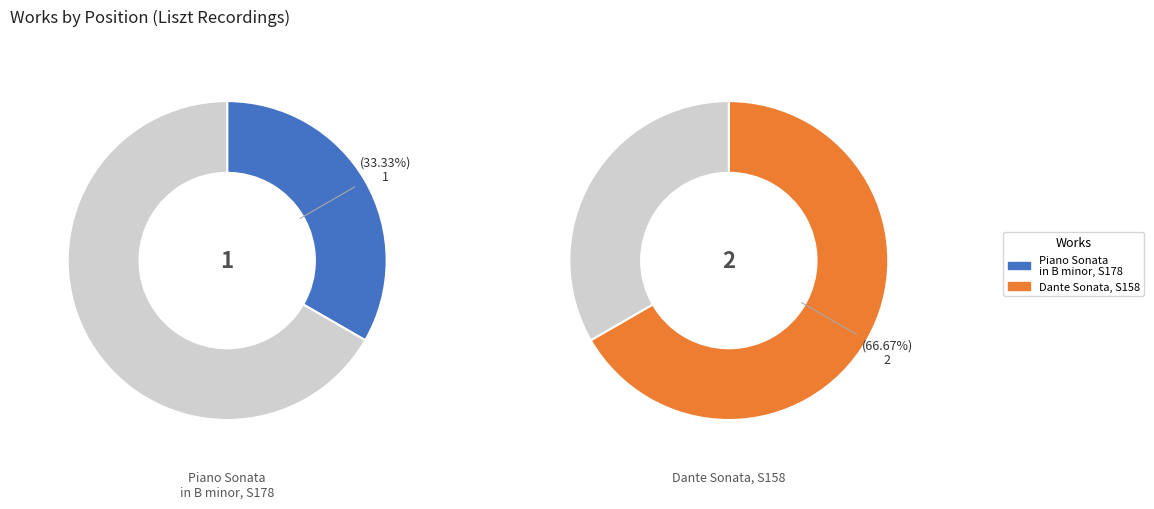

To the nearest percent, what is the combined percentage of Piano Sonata in B minor, S178 and Dante Sonata, S158?

100%